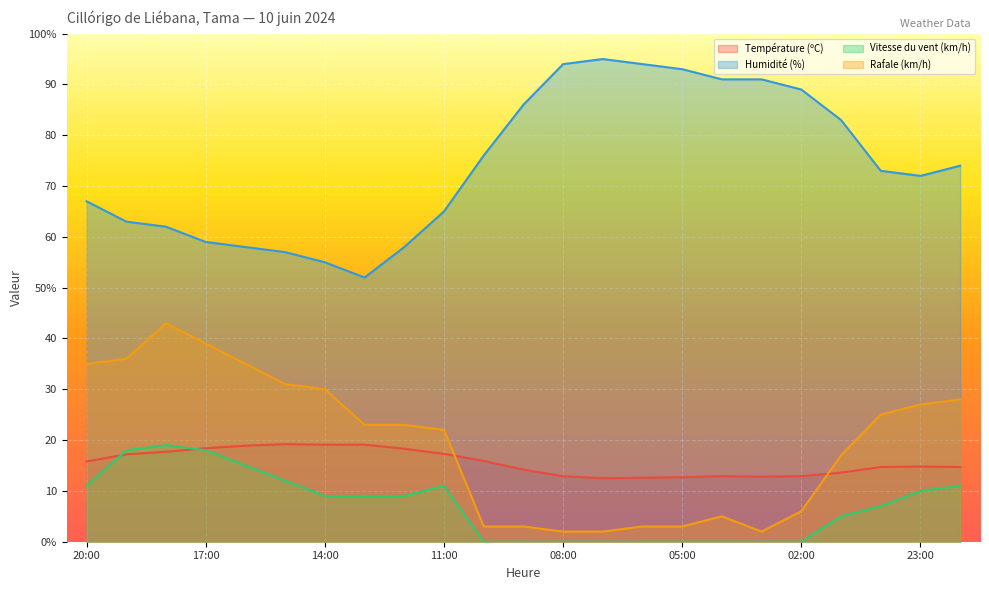

What is the average value of the Température (ºC) series?

15.6